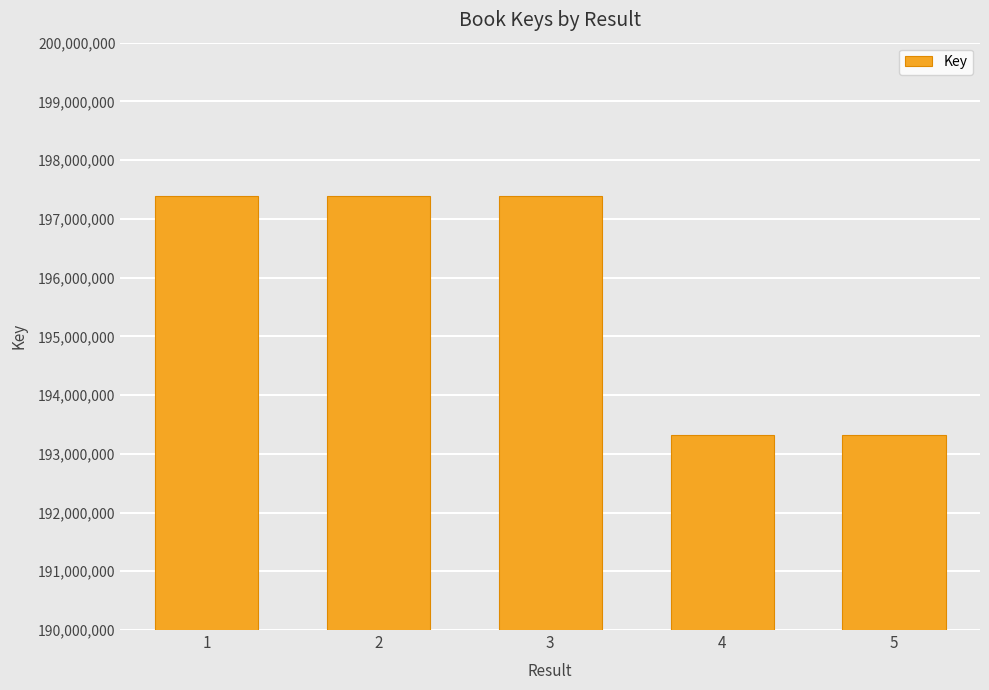

What is the difference between the maximum and minimum values?

4065442